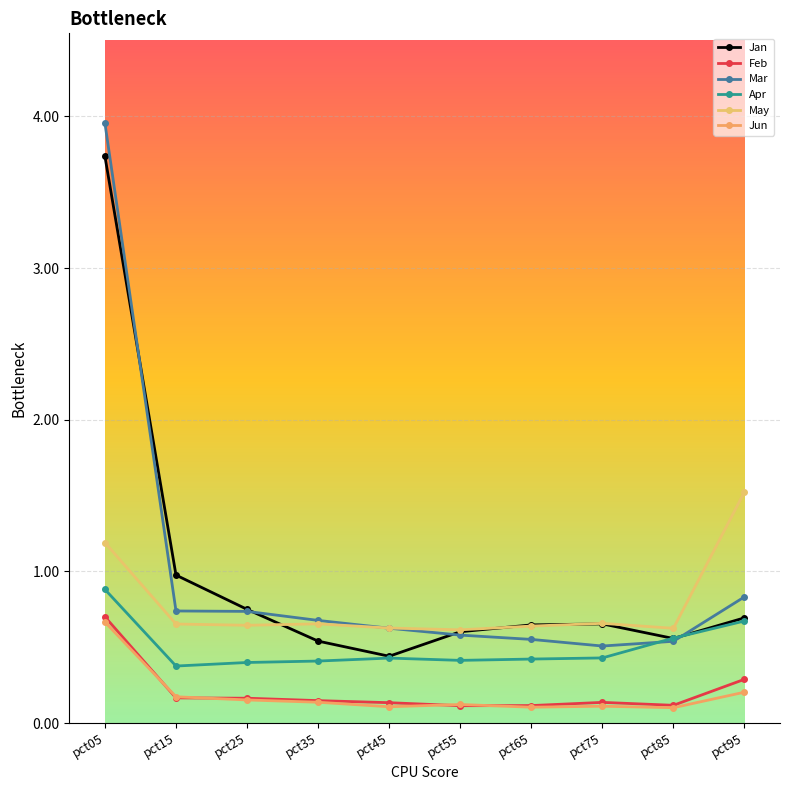

Reading left to right, list all the values displayed in this chart.

Jan: pct05=3.7	pct15=1.0	pct25=0.7	pct35=0.5	pct45=0.4	pct55=0.6	pct65=0.6	pct75=0.7	pct85=0.6	pct95=0.7
Feb: pct05=0.7	pct15=0.2	pct25=0.2	pct35=0.1	pct45=0.1	pct55=0.1	pct65=0.1	pct75=0.1	pct85=0.1	pct95=0.3
Mar: pct05=4.0	pct15=0.7	pct25=0.7	pct35=0.7	pct45=0.6	pct55=0.6	pct65=0.6	pct75=0.5	pct85=0.5	pct95=0.8
Apr: pct05=0.9	pct15=0.4	pct25=0.4	pct35=0.4	pct45=0.4	pct55=0.4	pct65=0.4	pct75=0.4	pct85=0.6	pct95=0.7
May: pct05=1.2	pct15=0.7	pct25=0.6	pct35=0.7	pct45=0.6	pct55=0.6	pct65=0.6	pct75=0.7	pct85=0.6	pct95=1.5
Jun: pct05=0.7	pct15=0.2	pct25=0.2	pct35=0.1	pct45=0.1	pct55=0.1	pct65=0.1	pct75=0.1	pct85=0.1	pct95=0.2